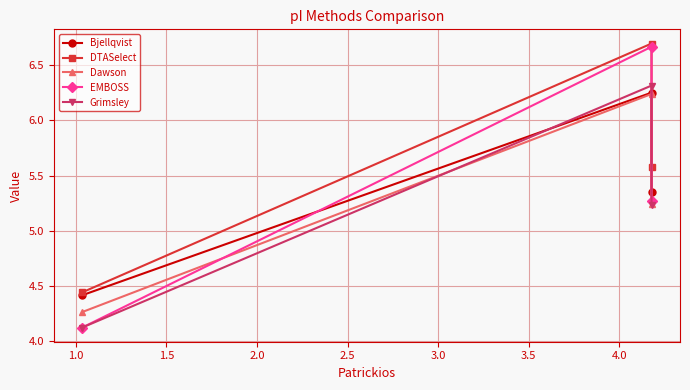

What is the maximum value for Dawson?

6.2